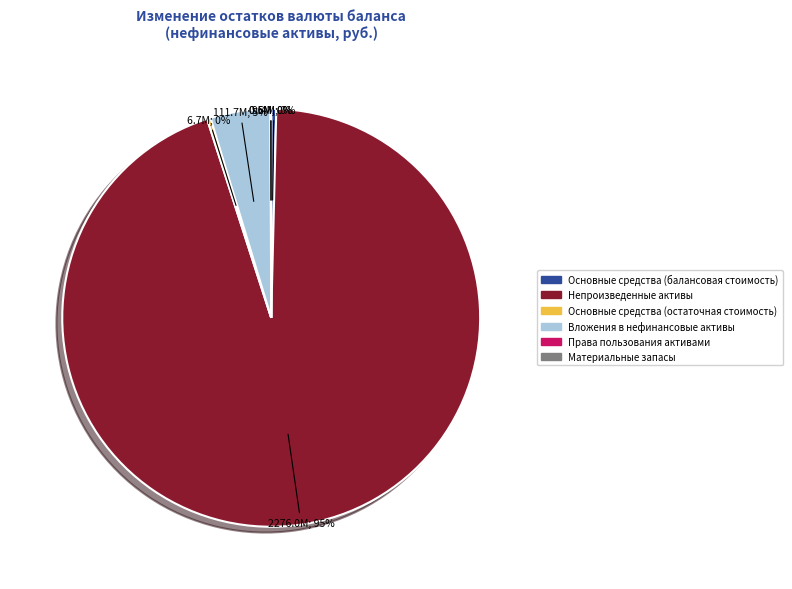

Which category has the biggest portion of the pie?

Непроизведенные активы